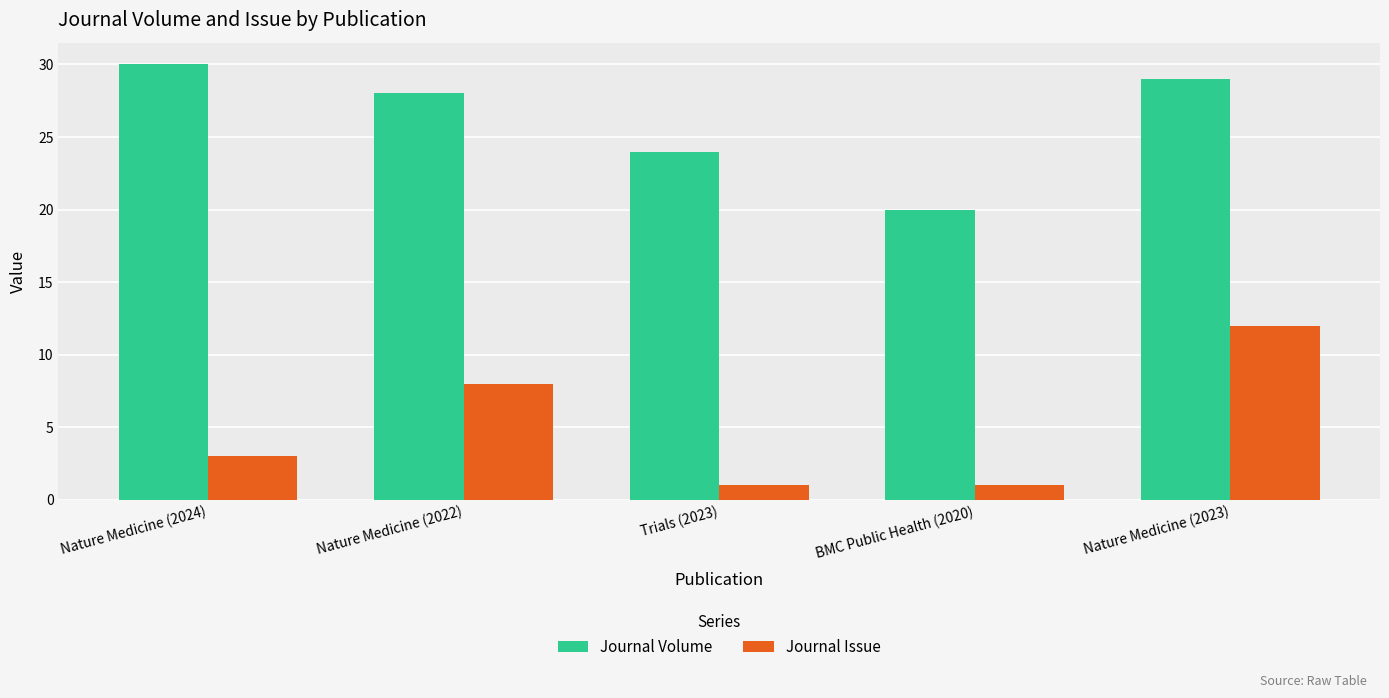

Does the chart contain any negative values?

No